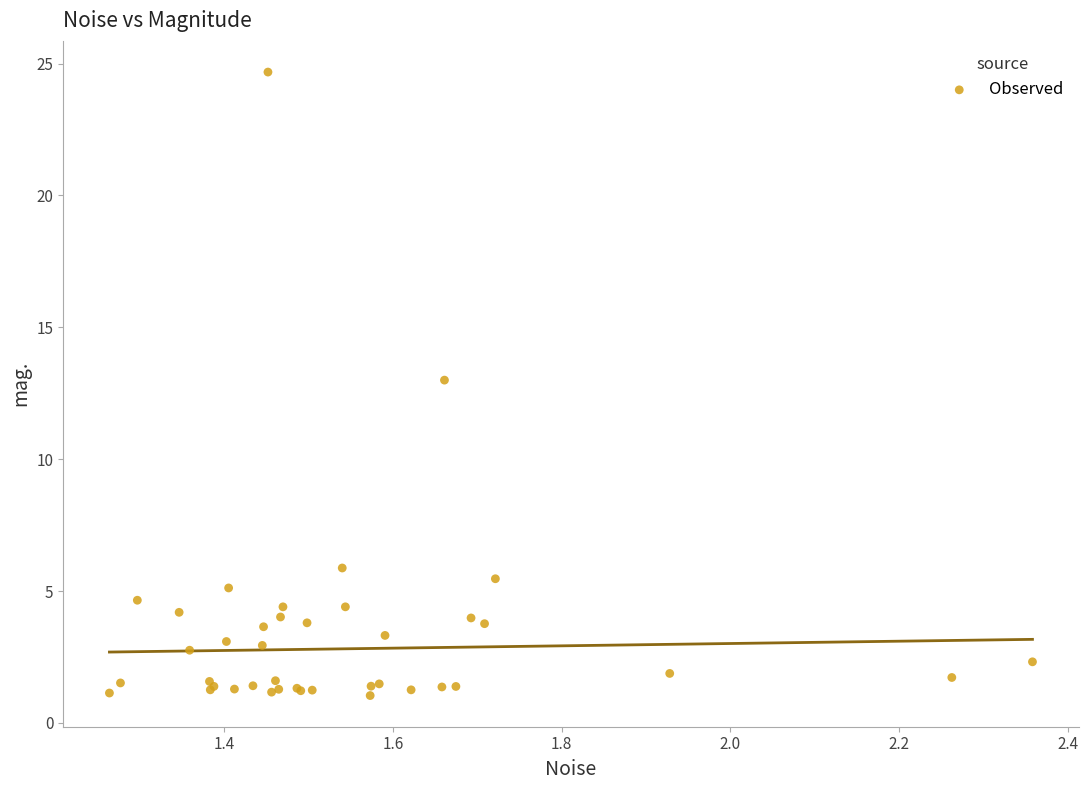

What Y value in the scatter plot is closest to 12?

13.0